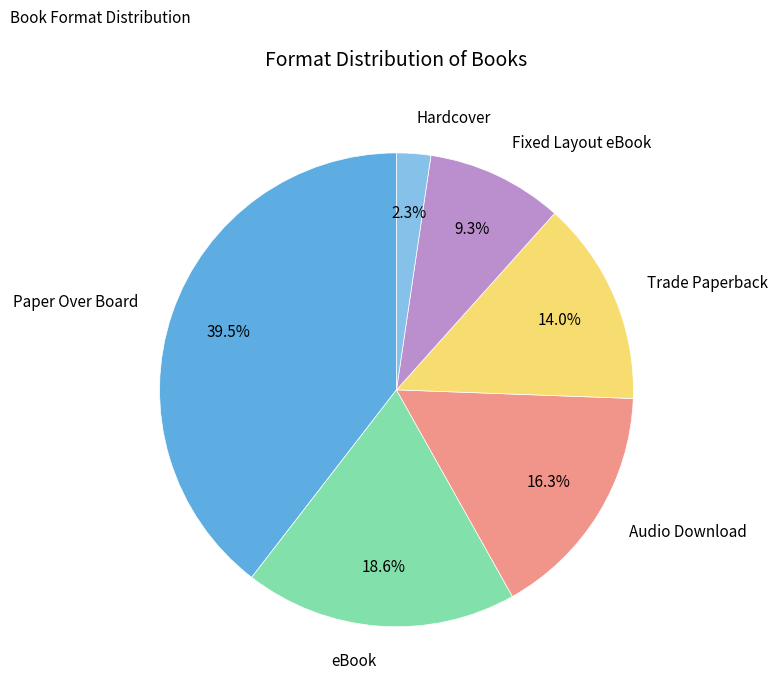

To the nearest percent, what is the average slice percentage?

17%